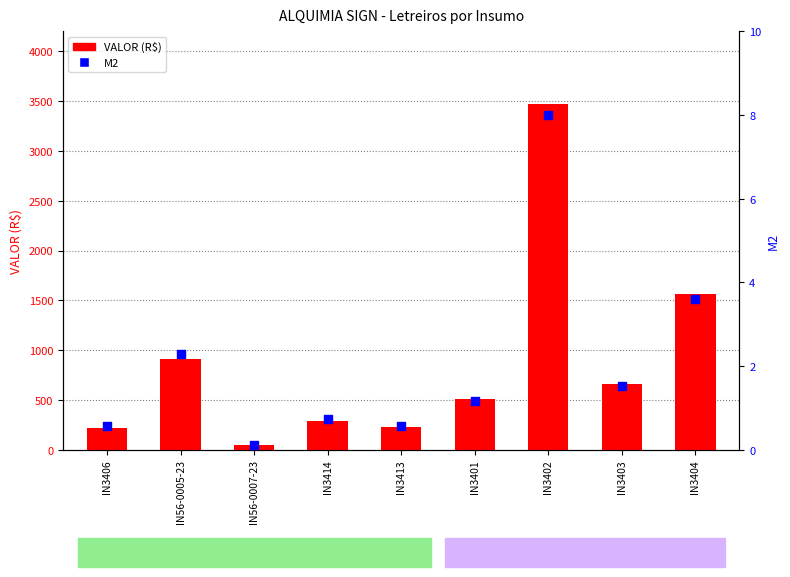

What is the total value across all series at IN3413?

229.8